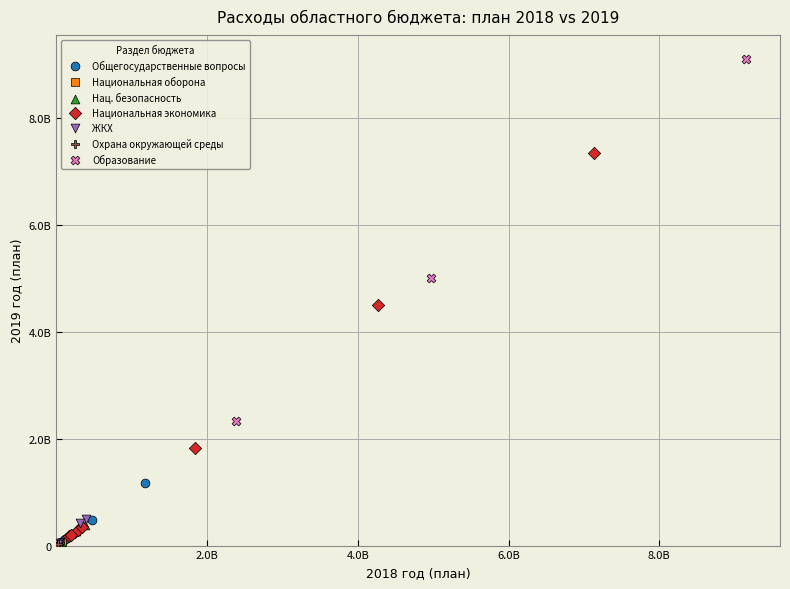

What are all the series names shown in the legend?

Общегосударственные вопросы, Национальная оборона, Нац. безопасность, Национальная экономика, ЖКХ, Охрана окружающей среды, Образование